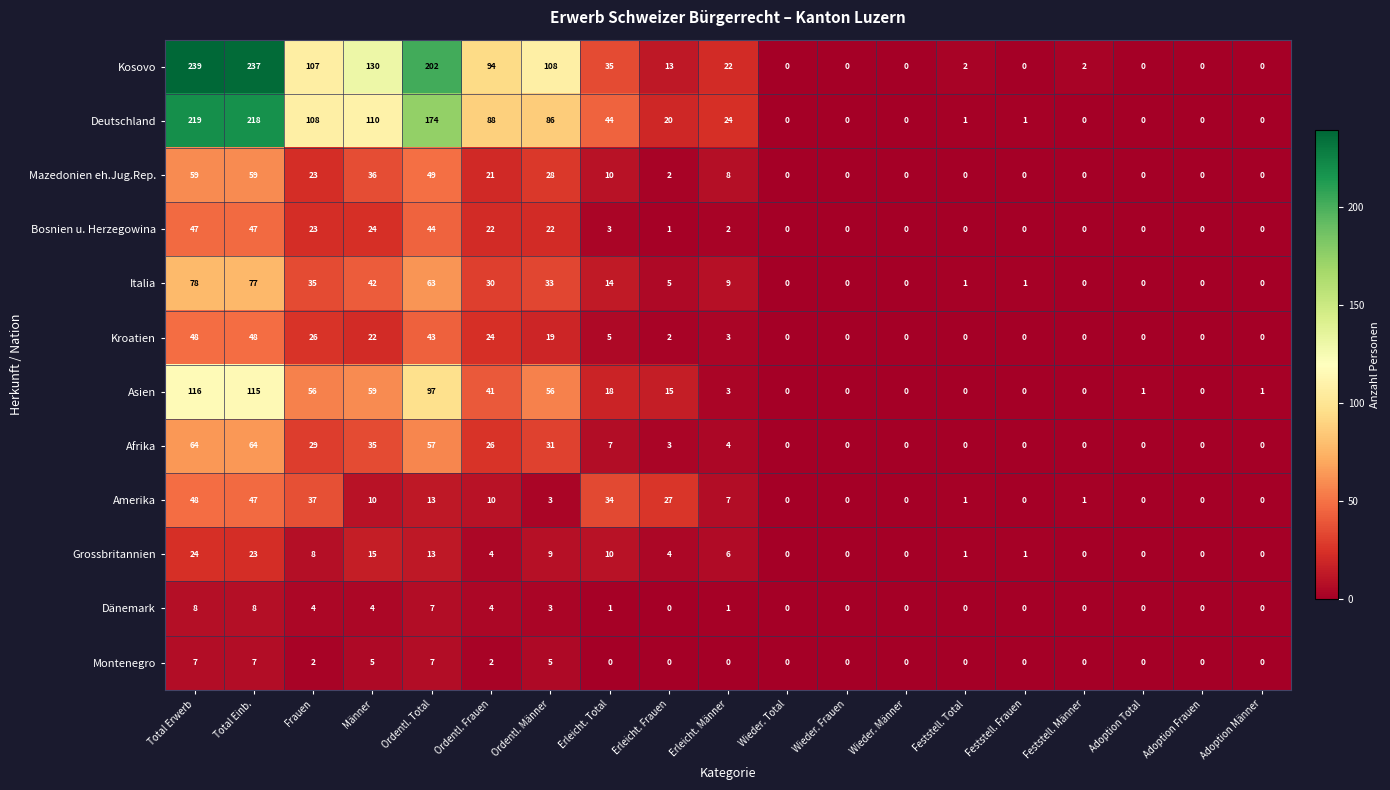

Where does the Italia series first go above 5?

Total Erwerb